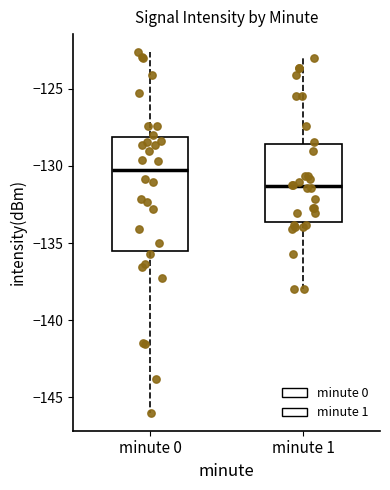

Which box has the highest median line?

minute 0